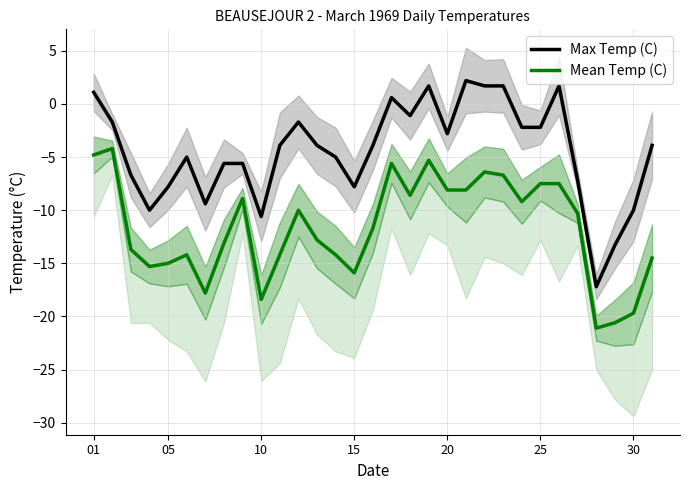

Which series has the largest total across all categories?

Max Temp (C)